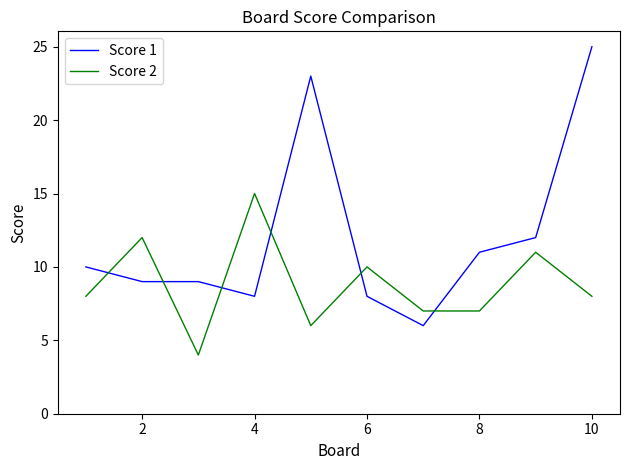

How many lines are shown in the chart?

2